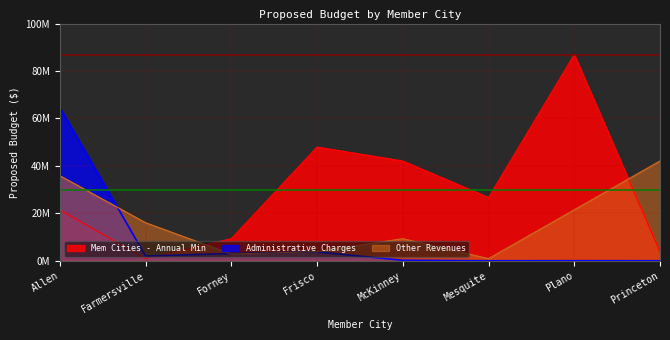

What is the label of the 4th point from the right?

McKinney